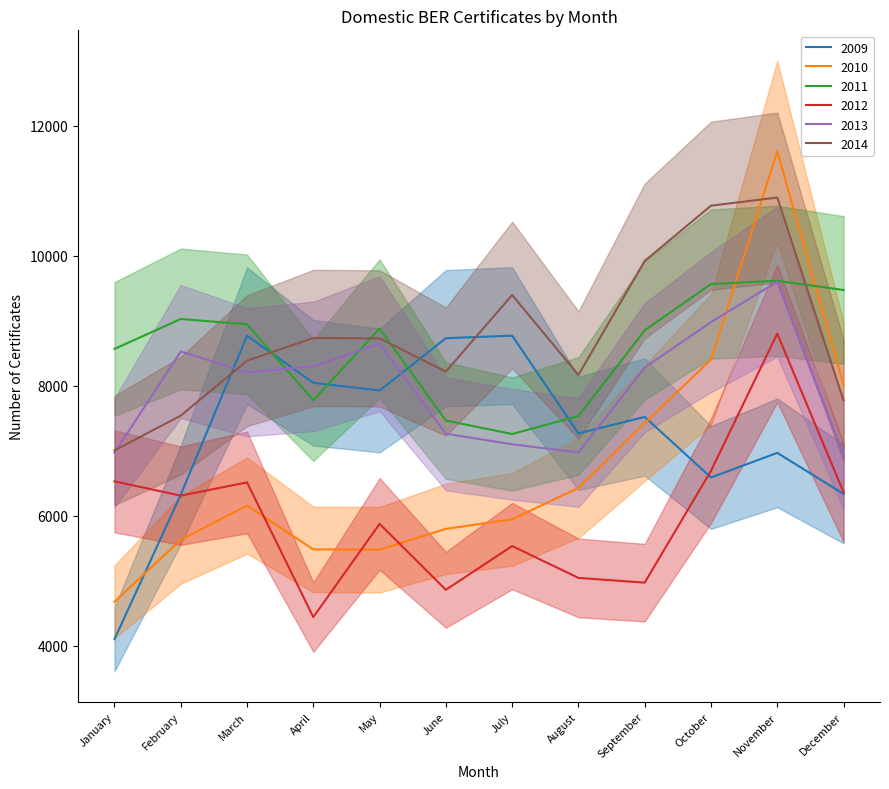

Reading right to left, list all the values displayed in this chart.

2009: December=6337	November=6968	October=6589	September=7521	August=7268	July=8771	June=8732	May=7927	April=8046	March=8769	February=6325	January=4102
2010: December=8012	November=11605	October=8403	September=7426	August=6430	July=5946	June=5799	May=5478	April=5483	March=6157	February=5631	January=4677
2011: December=9473	November=9615	October=9565	September=8852	August=7535	July=7258	June=7465	May=8879	April=7777	March=8945	February=9027	January=8567
2012: December=6362	November=8802	October=6692	September=4972	August=5045	July=5535	June=4862	May=5876	April=4442	March=6514	February=6310	January=6530
2013: December=6935	November=9601	October=8979	September=8279	August=6975	July=7100	June=7262	May=8646	April=8298	March=8208	February=8528	January=6969
2014: December=7777	November=10895	October=10770	September=9920	August=8166	July=9396	June=8218	May=8729	April=8735	March=8386	February=7541	January=7006